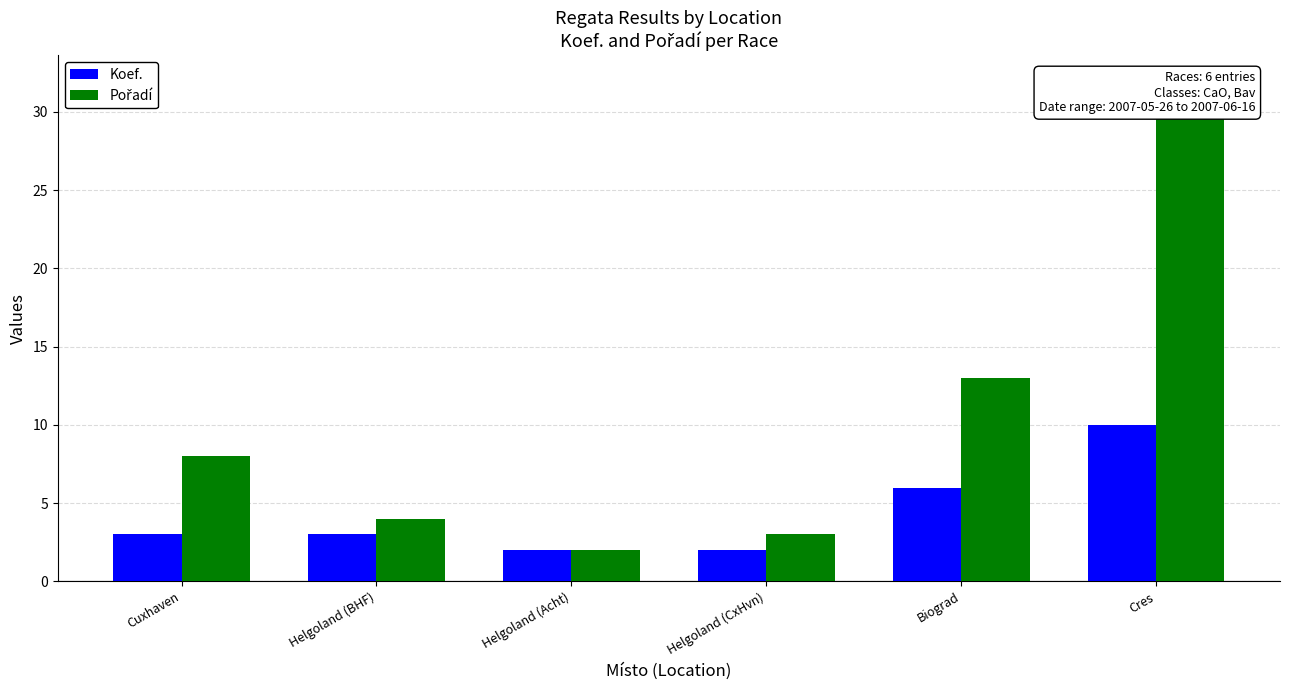

List the labels in order of Pořadí value, largest first.

Cres, Biograd, Cuxhaven, Helgoland (BHF), Helgoland (CxHvn), Helgoland (Acht)